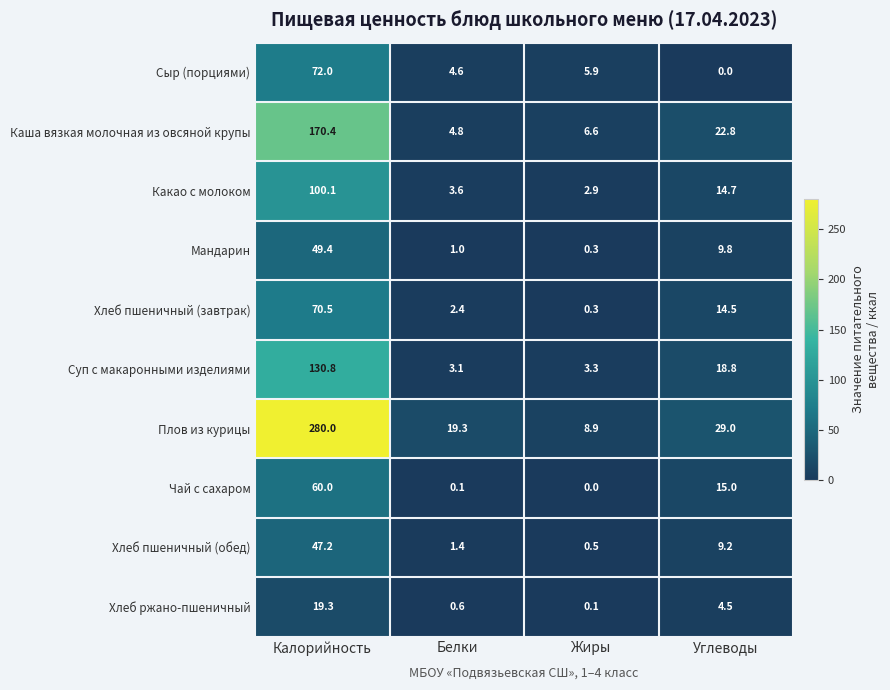

Where does the Мандарин series first go above 9?

Калорийность